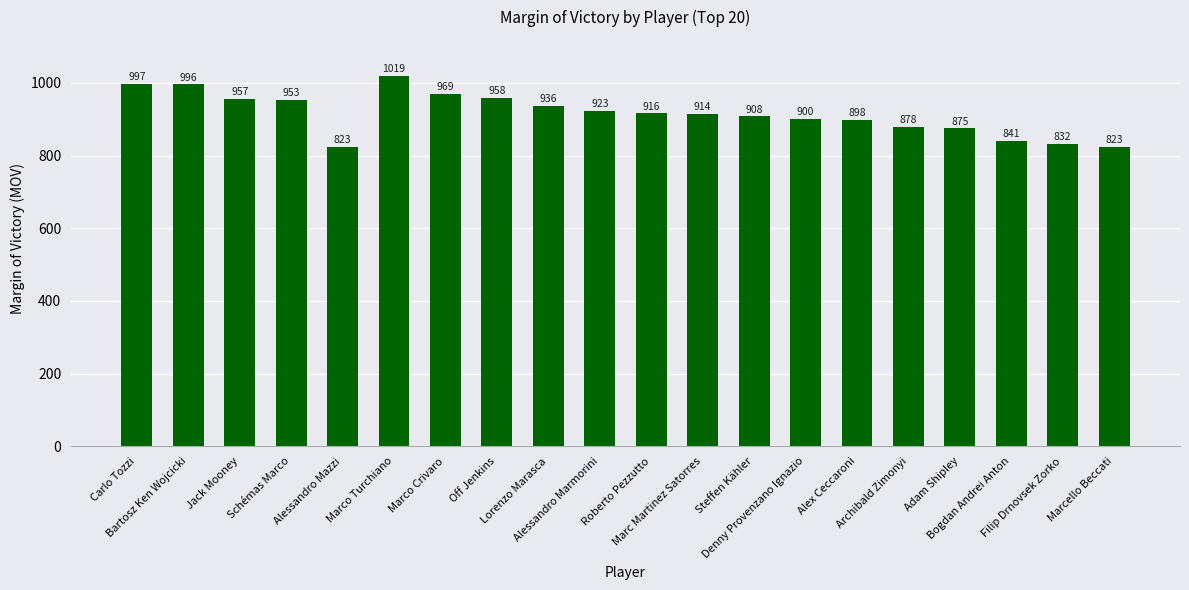

What is the label of the 2nd bar from the right?

Filip Drnovsek Zorko